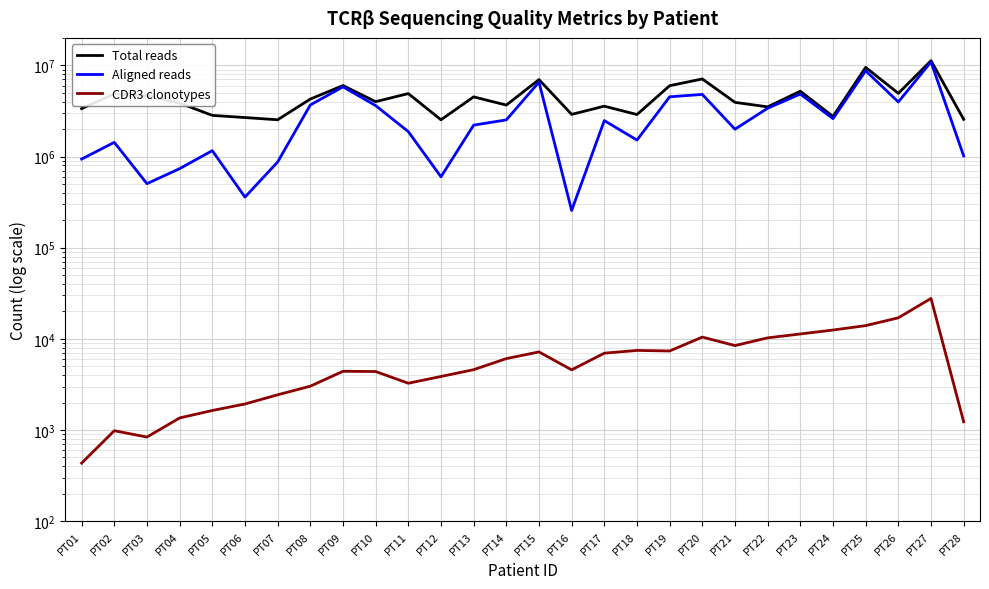

The Total reads series shows 6974381 at PT15. True or false?

True